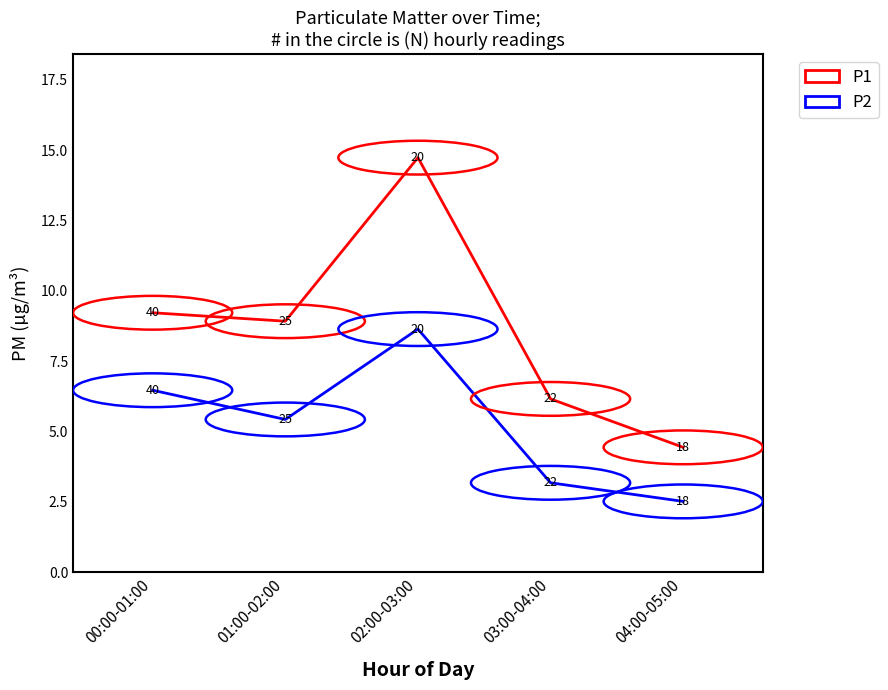

Is it true that P2 equals 6.5 at 00:00-01:00?

True